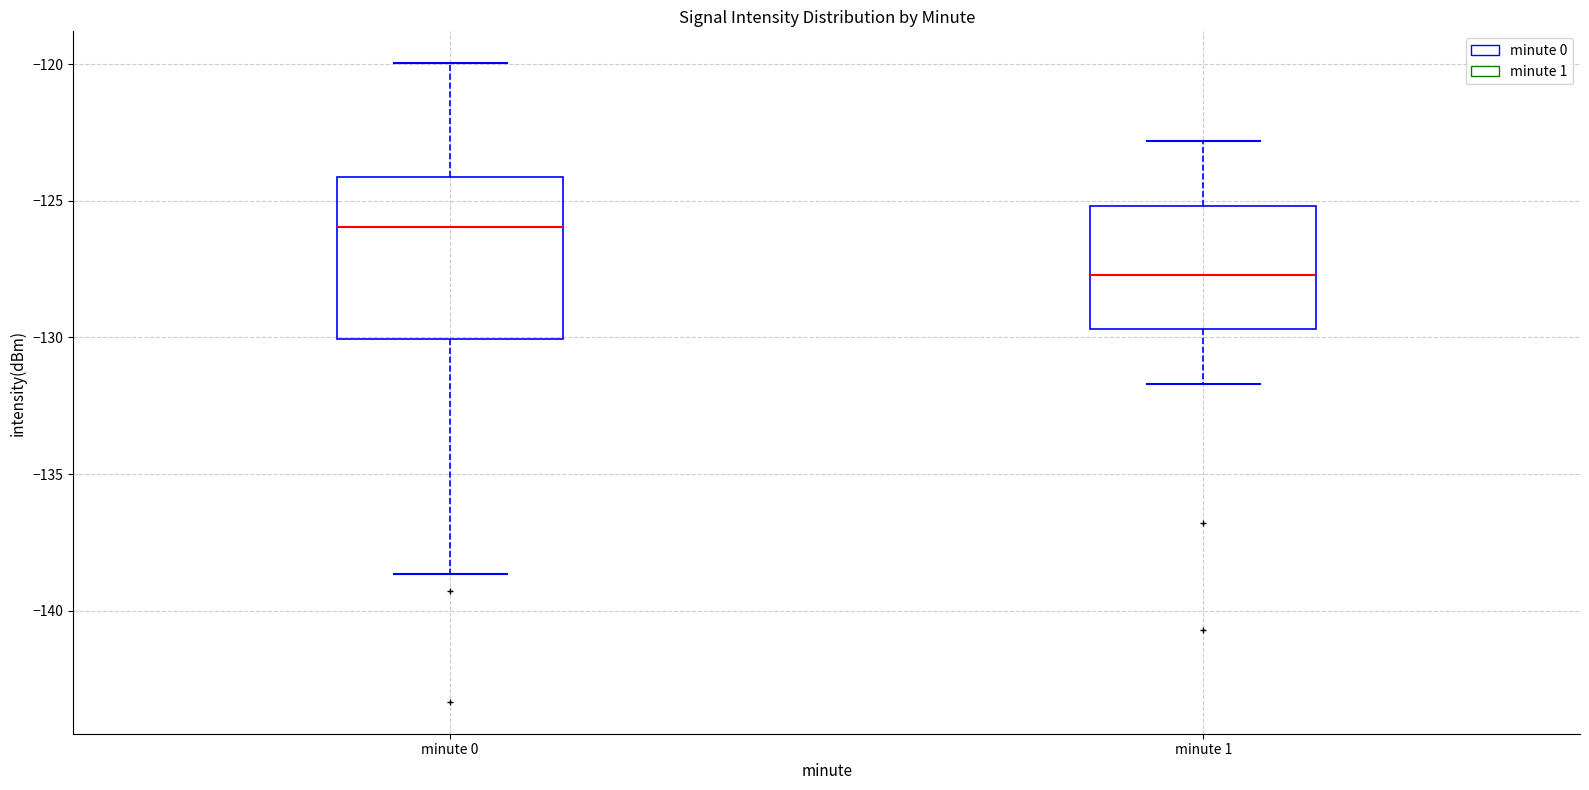

Which box has the lowest median line?

minute 1